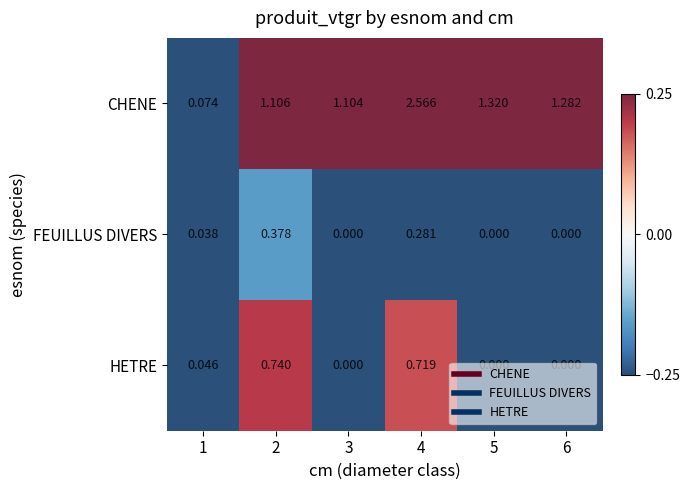

Which series has the largest total across all categories?

CHENE